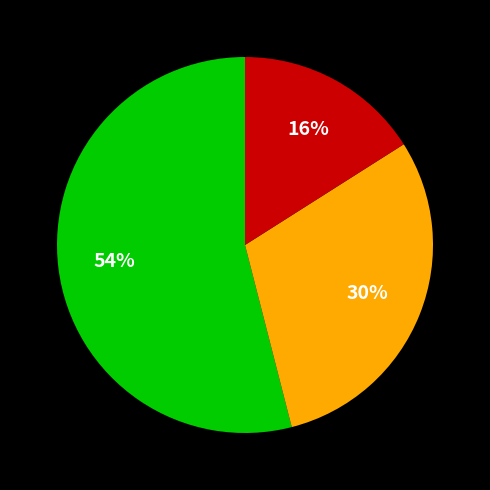

How many slices are in this pie chart?

3